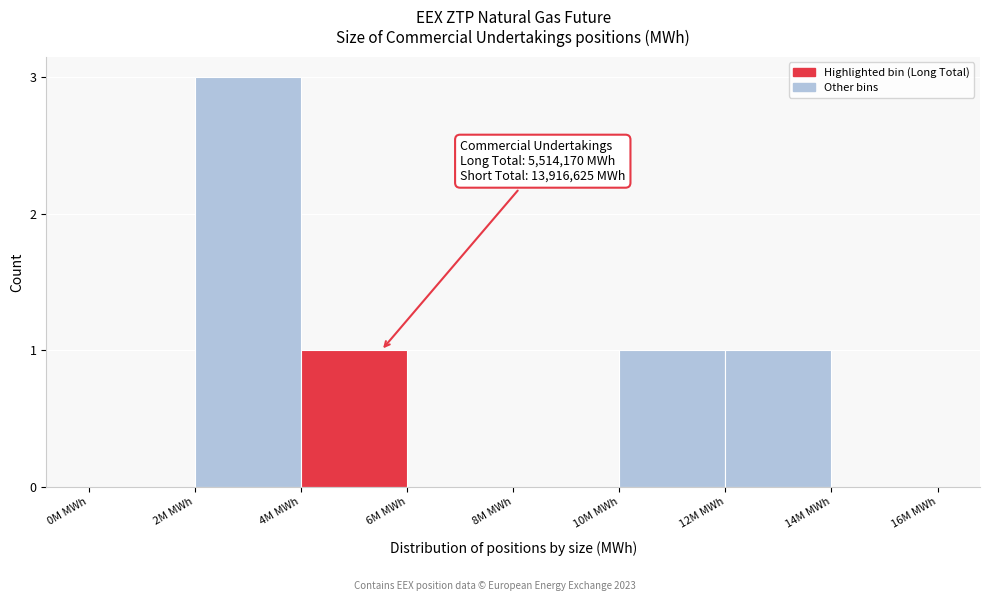

Reading left to right, list all the values displayed in this chart.

0M MWh=0	2M MWh=3	4M MWh=1	6M MWh=0	8M MWh=0	10M MWh=1	12M MWh=1	14M MWh=0